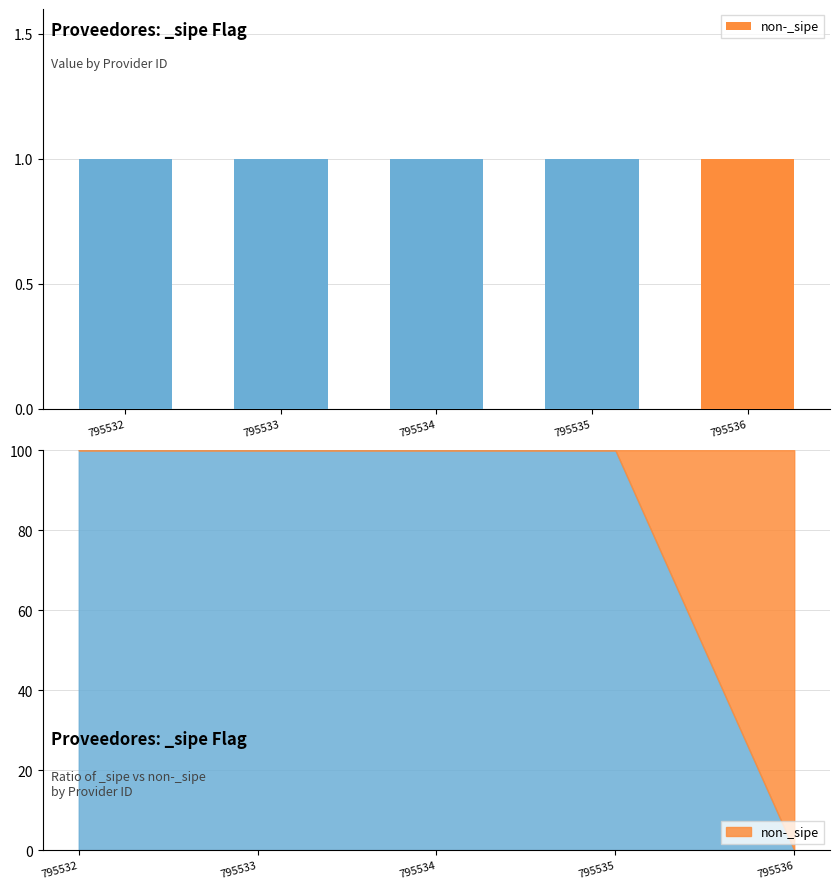

What is the maximum value shown in the chart?

1